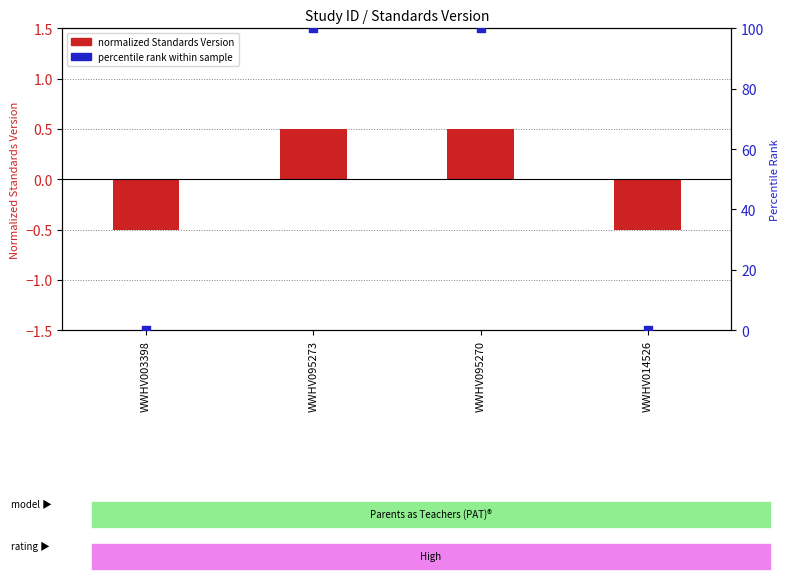

Which series reaches the minimum Y coordinate?

Standards Version (normalized)